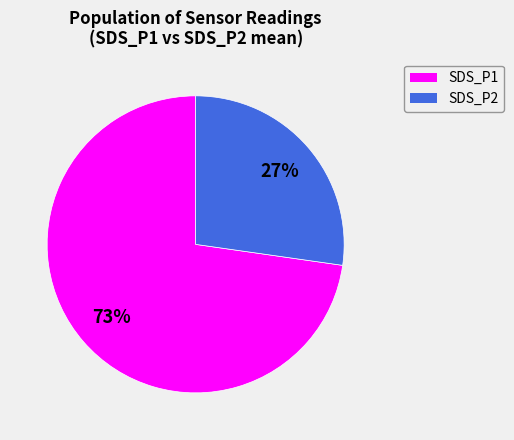

The SDS_P2 slice represents 11% of the pie. True or false?

False